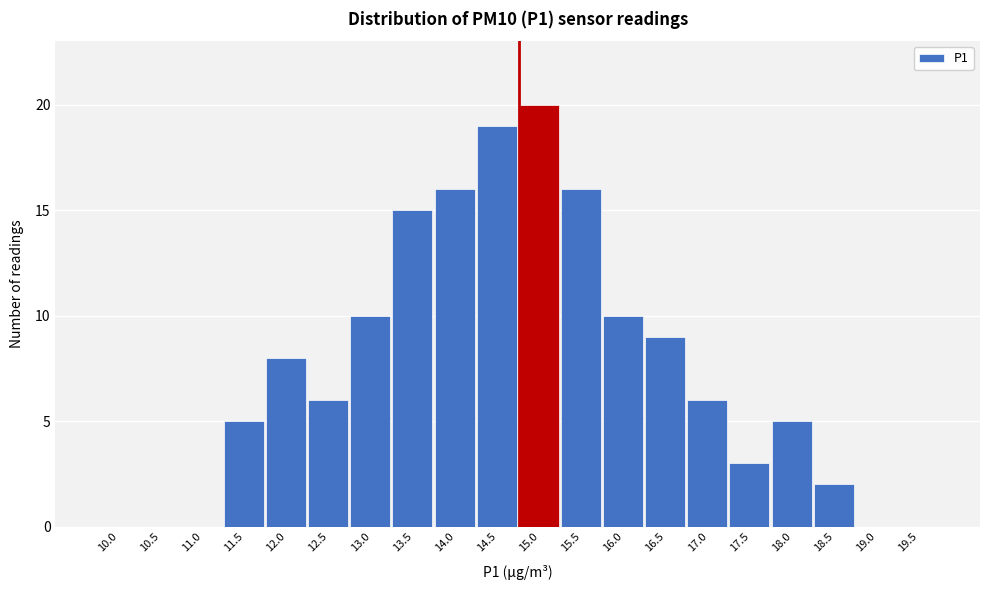

Reading right to left, transcribe all the data shown in this chart.

19.5=0	19.0=0	18.5=2	18.0=5	17.5=3	17.0=6	16.5=9	16.0=10	15.5=16	15.0=20	14.5=19	14.0=16	13.5=15	13.0=10	12.5=6	12.0=8	11.5=5	11.0=0	10.5=0	10.0=0